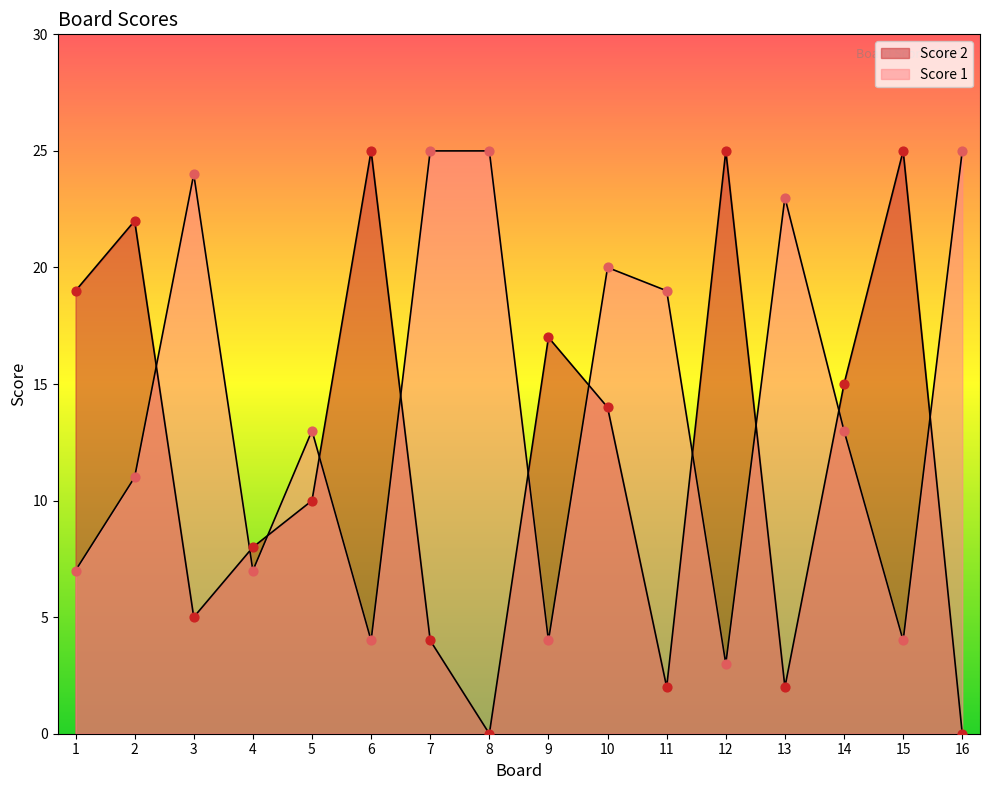

What are all the series names shown in the legend?

Score 1, Score 2